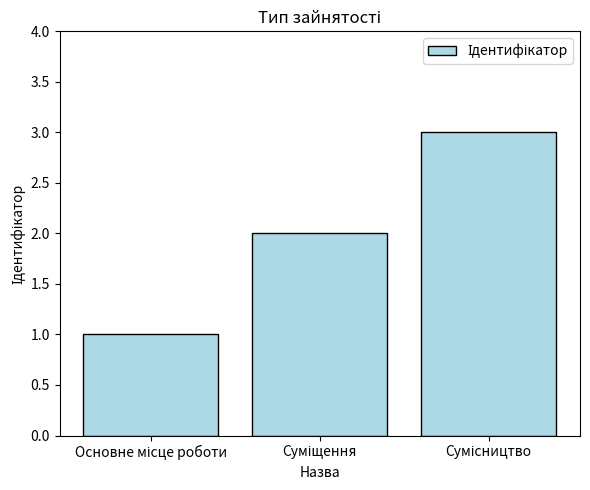

What is the greatest value displayed?

3